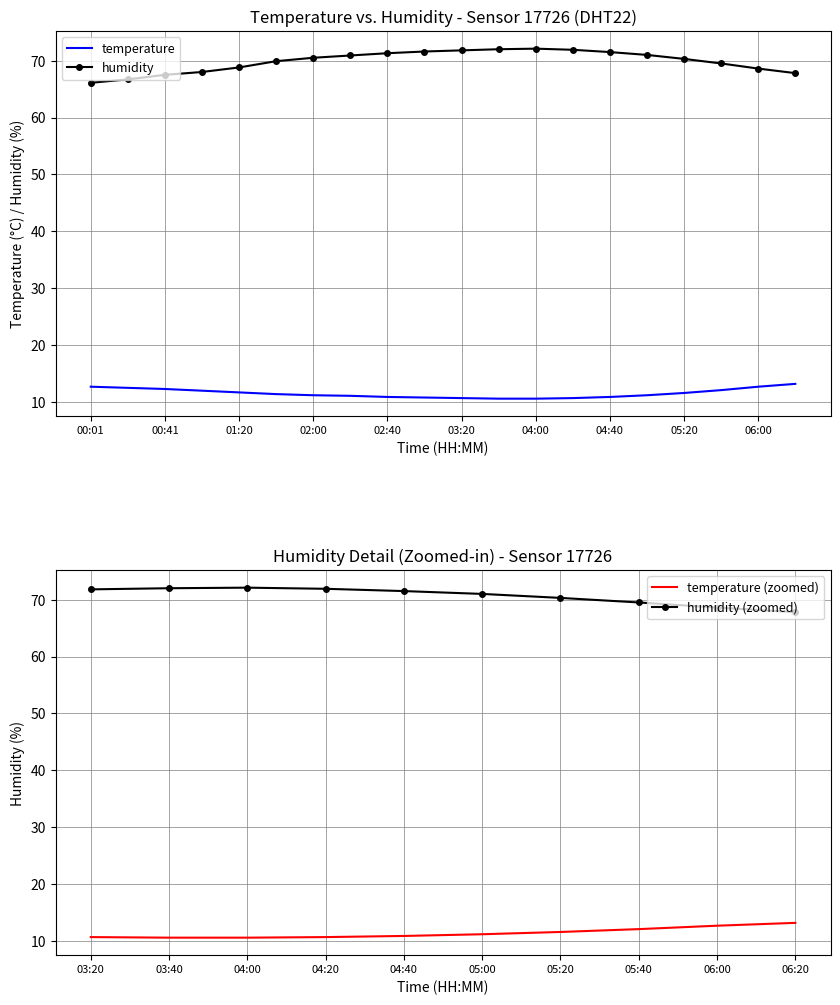

Which series has the largest total across all categories?

humidity